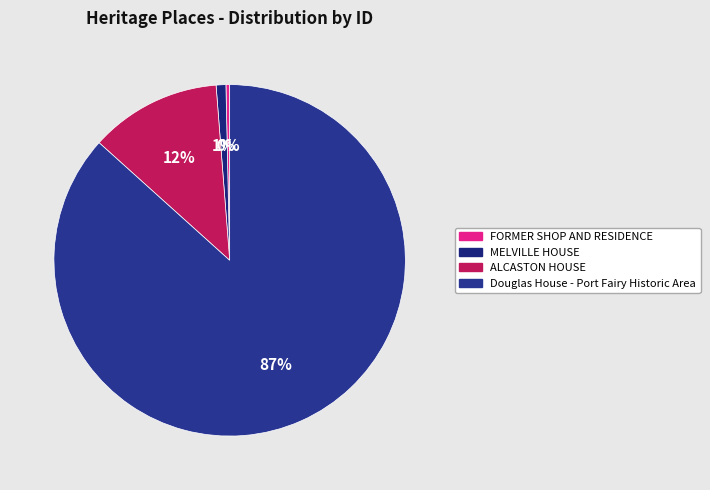

How many slices are in this pie chart?

4